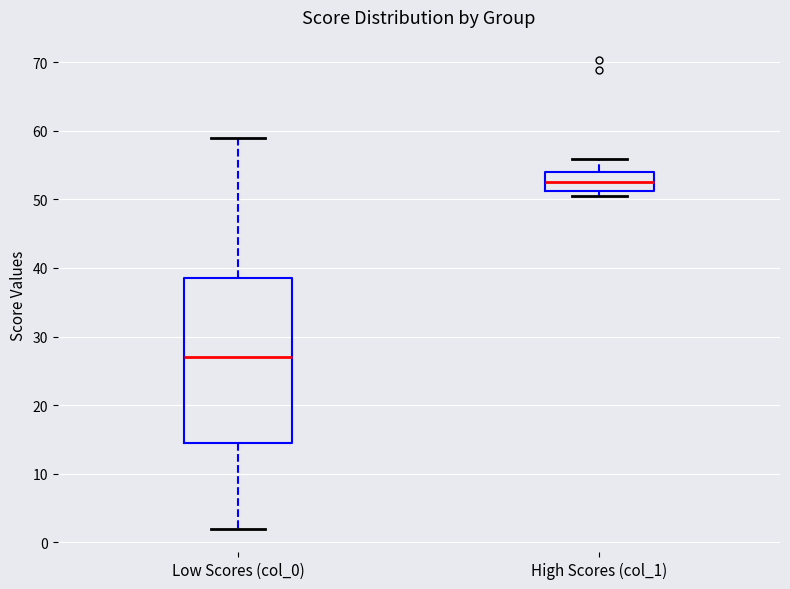

Where is the lower edge of the box for High Scores (col_1) on the y-axis? The values are not printed on the chart, so give them approximately, as read against the axis.

51